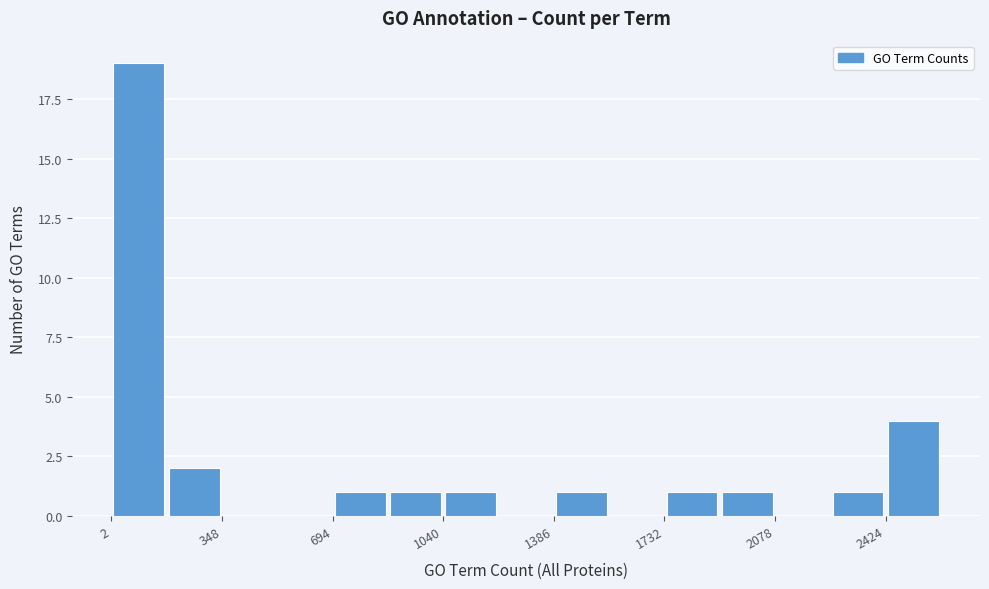

Around what value on the x-axis is the tallest bar? Give the approximate position of its centre, as read against the axis.

100